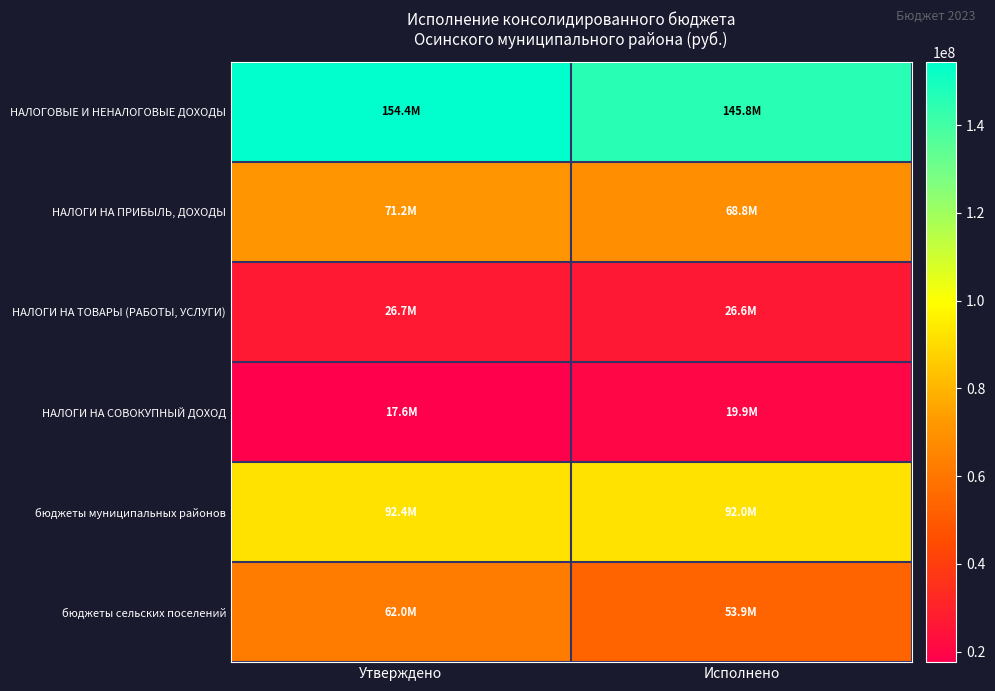

What is the smallest value displayed?

17595800.0